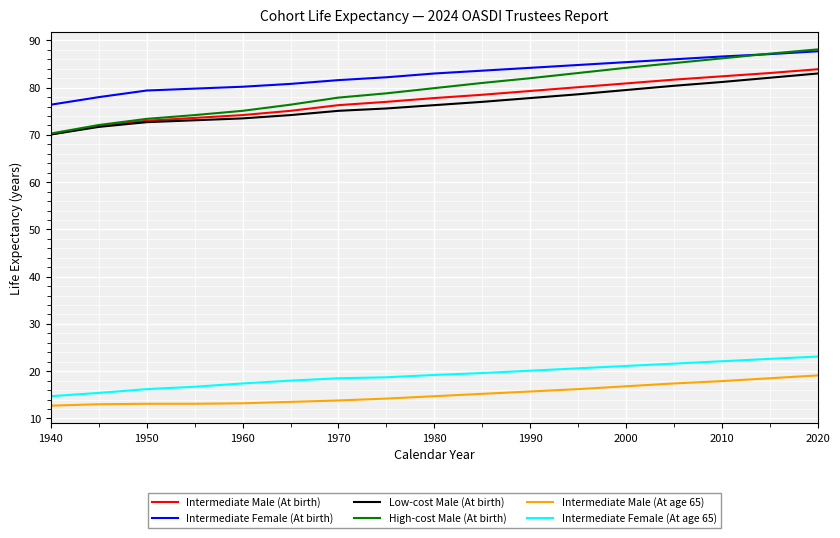

Which series has the widest spread of values?

High-cost Male (At birth)